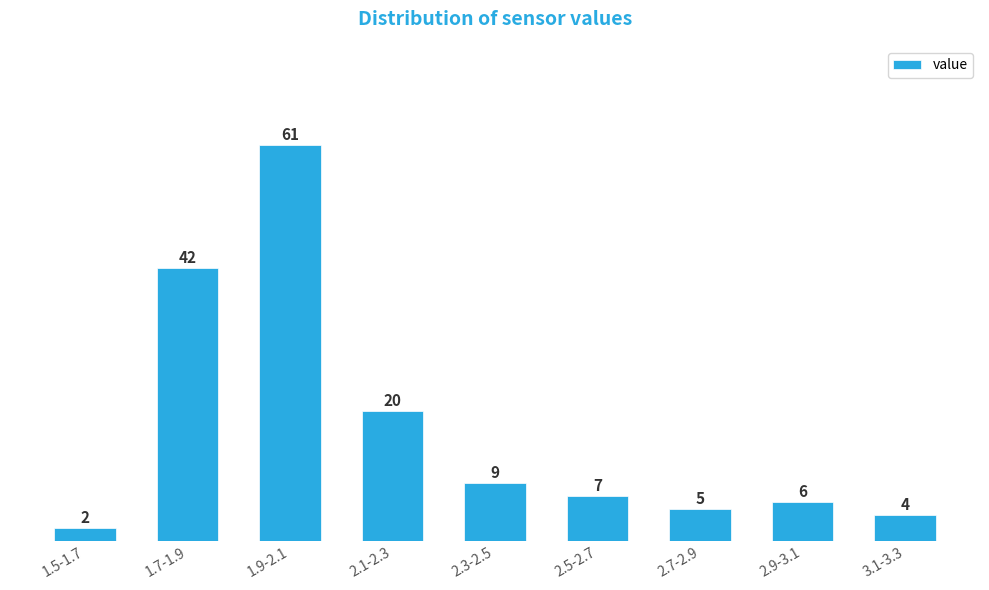

Reading left to right, list all the values displayed in this chart.

2	42	61	20	9	7	5	6	4